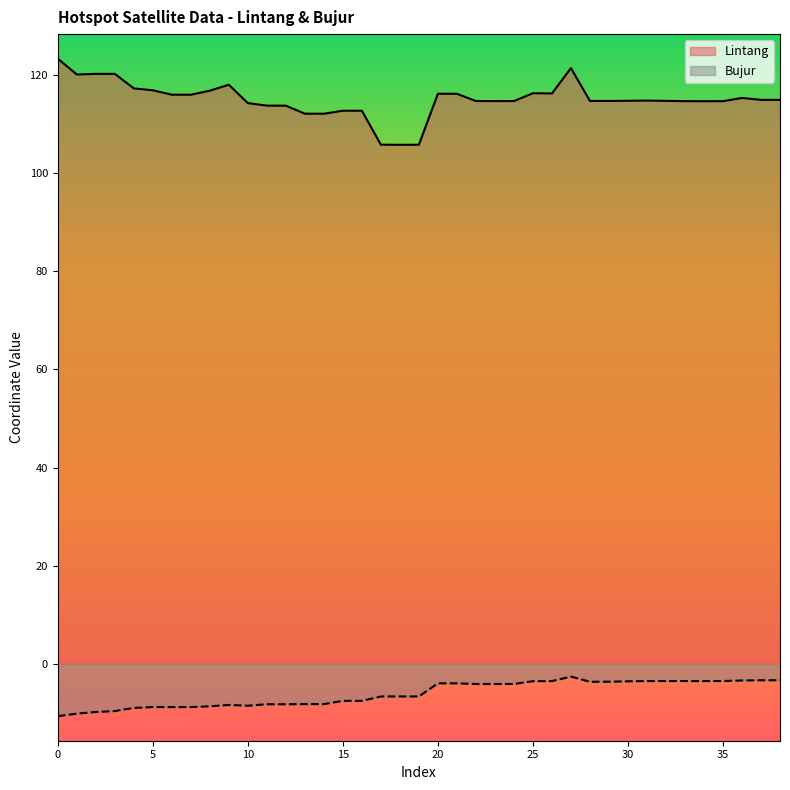

What is the highest value of the Lintang series?

123.3